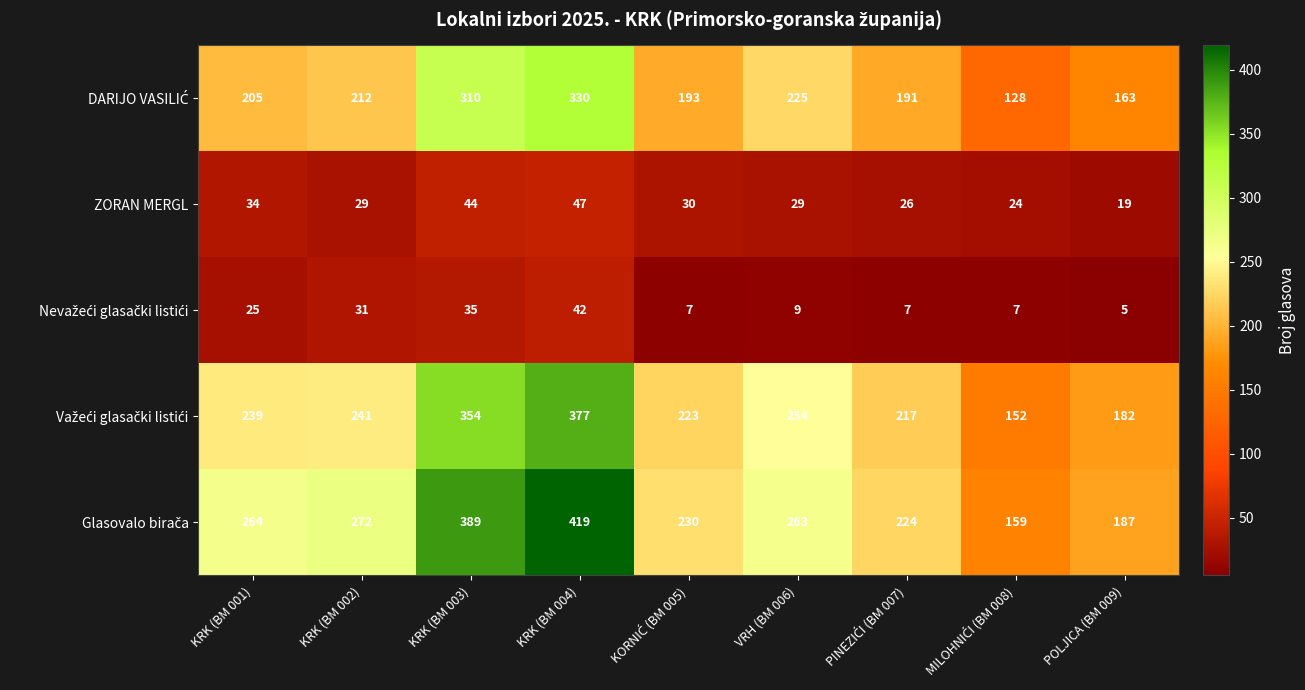

What is the difference between the highest and lowest values at KRK (BM 002)?

243